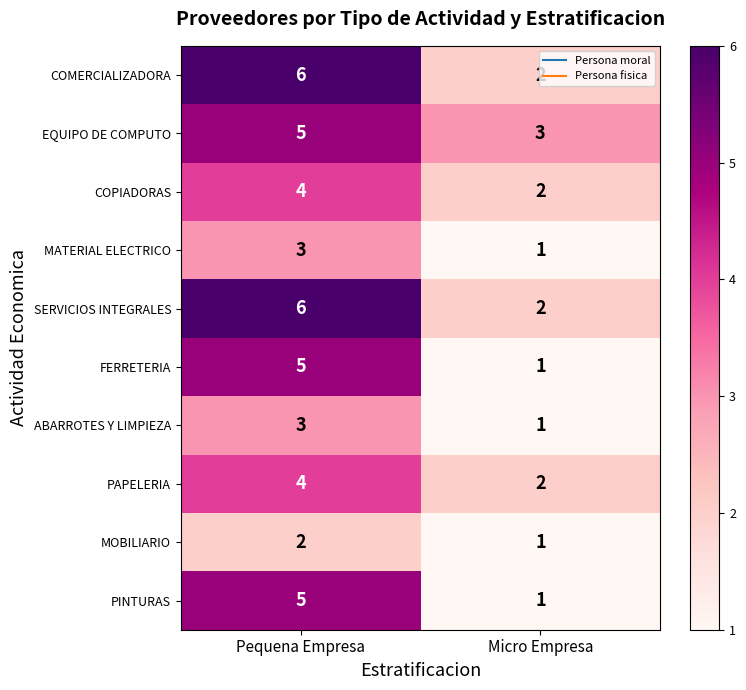

At which category is the sum across all series the highest?

Pequena Empresa